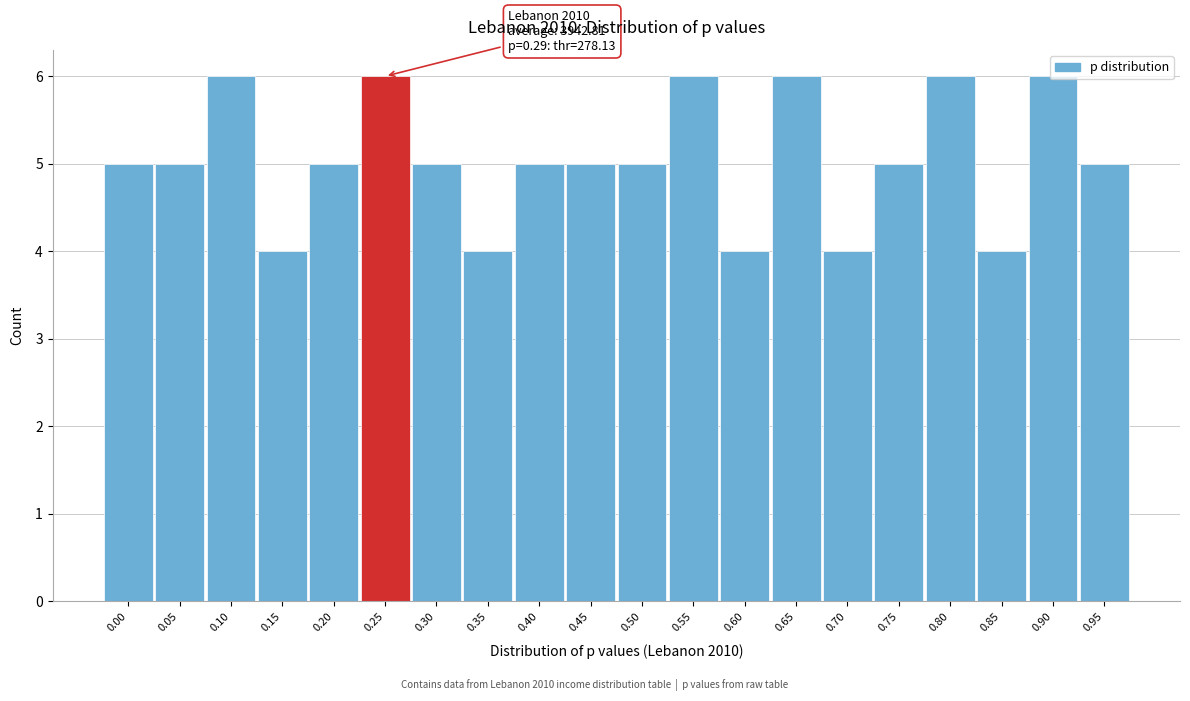

Which has a higher value, 0.90 or 0.70?

0.90